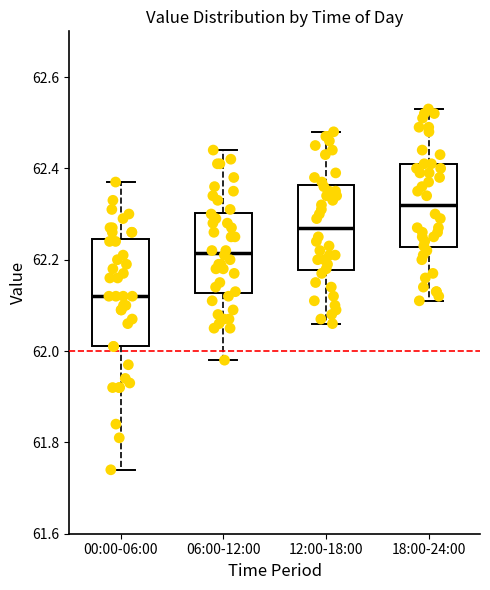

Where does the median line of the box for 06:00-12:00 sit on the y-axis? The values are not printed on the chart, so give them approximately, as read against the axis.

62.22